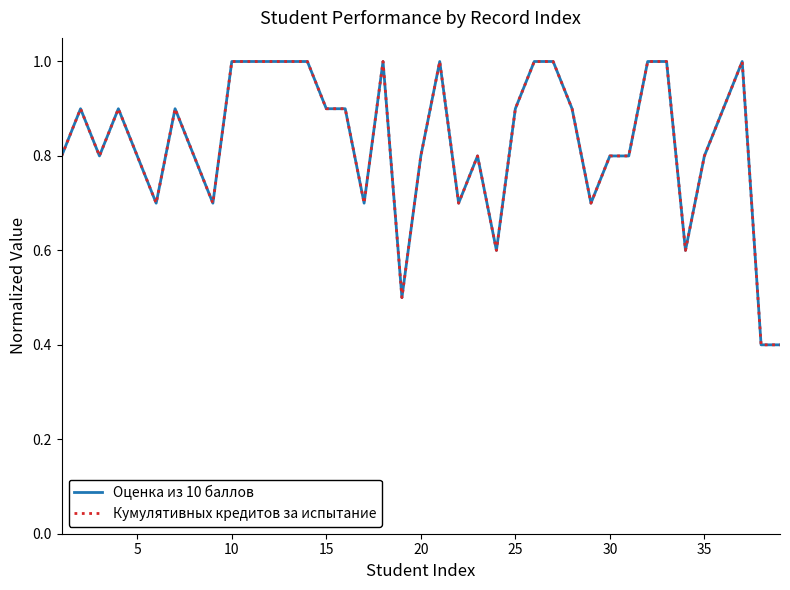

Reading right to left, list all the values displayed in this chart.

Оценка из 10 баллов: 0.4	0.4	1.0	0.9	0.8	0.6	1.0	1.0	0.8	0.8	0.7	0.9	1.0	1.0	0.9	0.6	0.8	0.7	1.0	0.8	0.5	1.0	0.7	0.9	0.9	1.0	1.0	1.0	1.0	1.0	0.7	0.8	0.9	0.7	0.8	0.9	0.8	0.9	0.8
Кумулятивных кредитов за испытание: 0.4	0.4	1.0	0.9	0.8	0.6	1.0	1.0	0.8	0.8	0.7	0.9	1.0	1.0	0.9	0.6	0.8	0.7	1.0	0.8	0.5	1.0	0.7	0.9	0.9	1.0	1.0	1.0	1.0	1.0	0.7	0.8	0.9	0.7	0.8	0.9	0.8	0.9	0.8